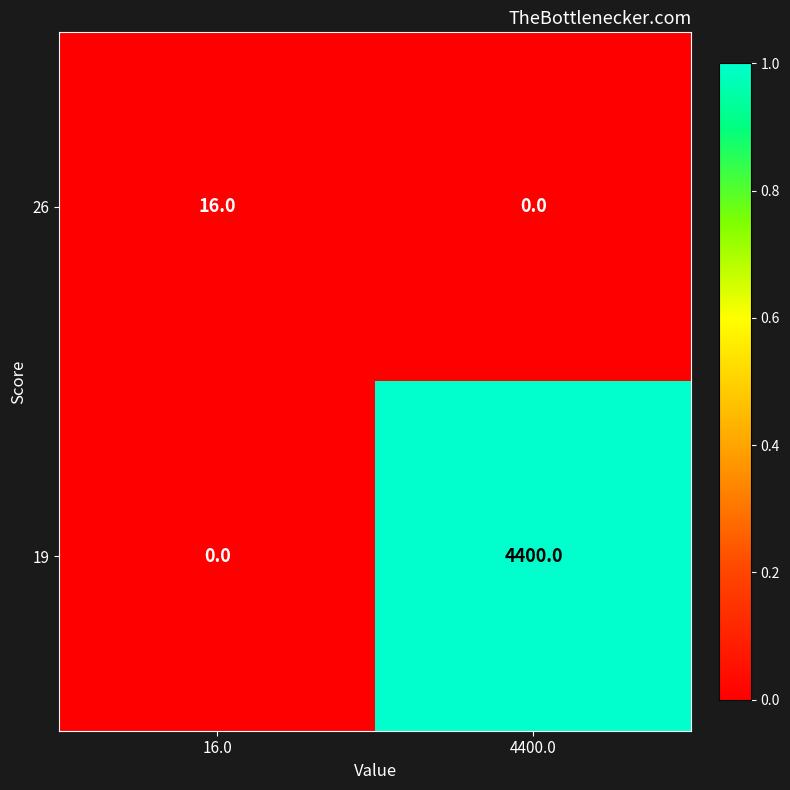

Which series has the largest range (max minus min)?

19